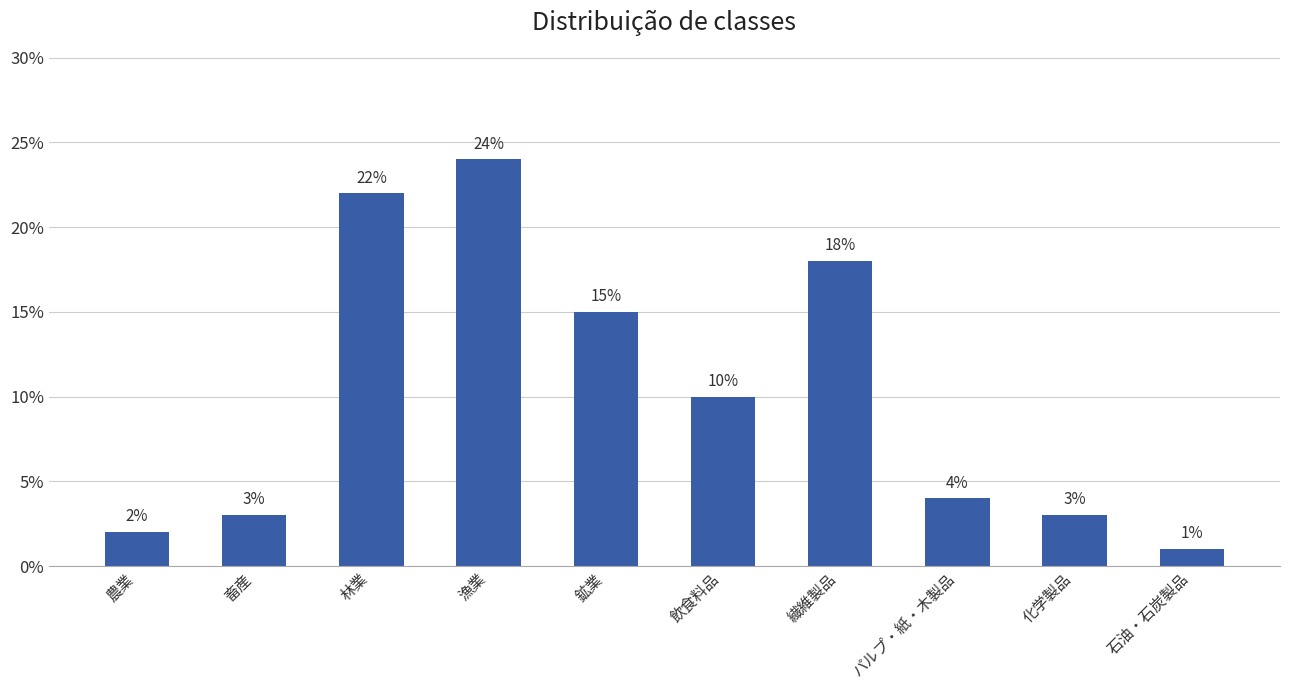

What is the minimum value shown in the chart?

1